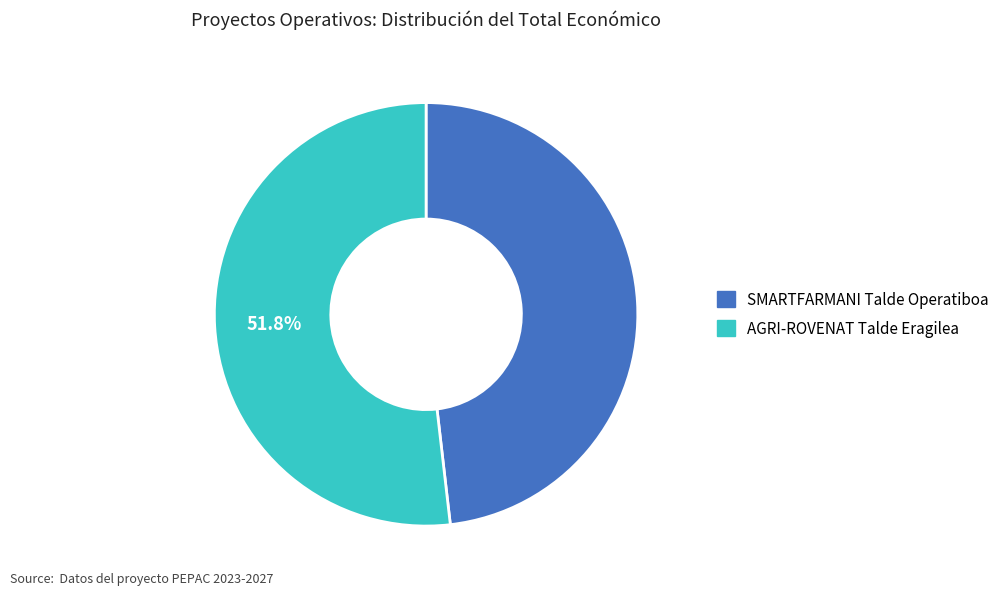

To the nearest percent, what is the combined percentage of AGRI-ROVENAT Talde Eragilea and SMARTFARMANI Talde Operatiboa?

100%